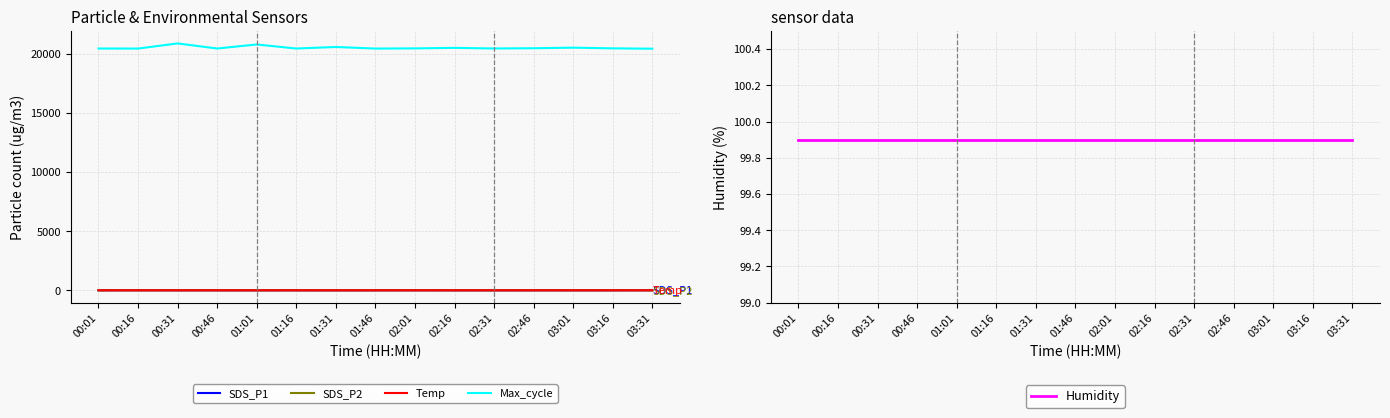

What are all the series names shown in the legend?

SDS_P1, SDS_P2, Temp, Max_cycle, Humidity